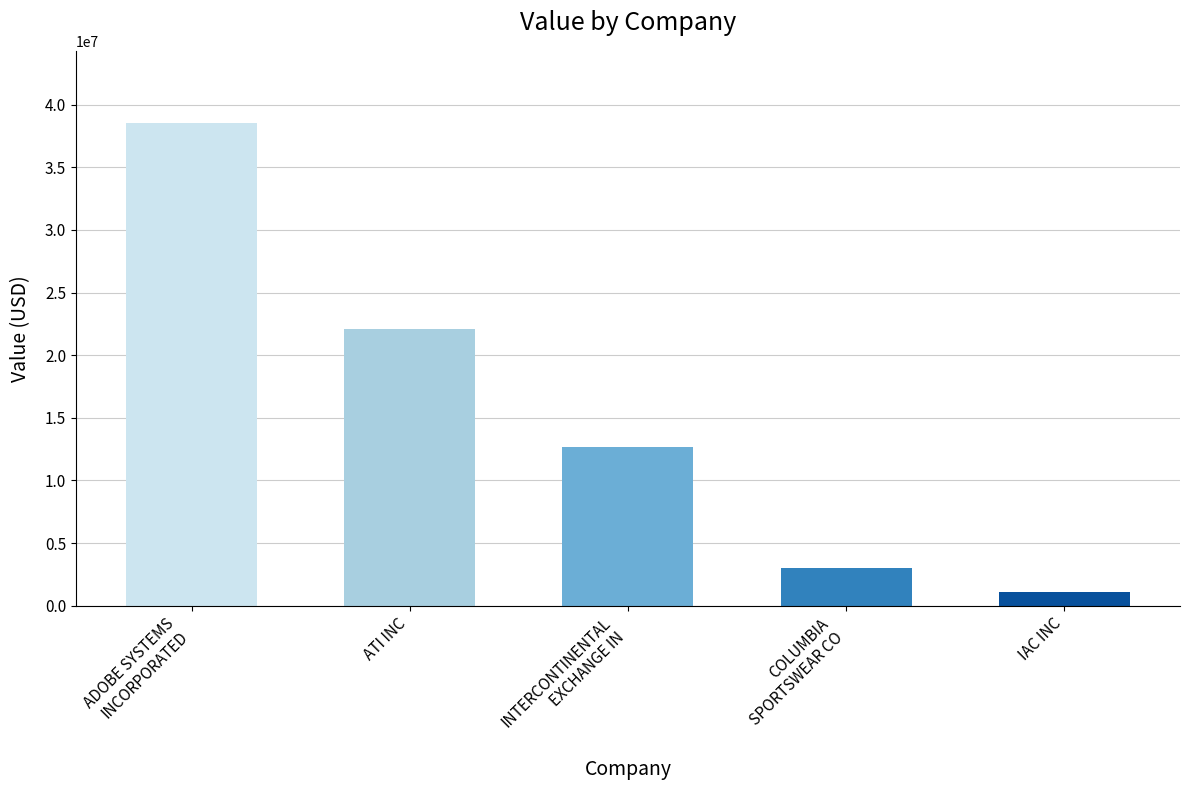

At which label is the value closest to 19818000?

ATI INC